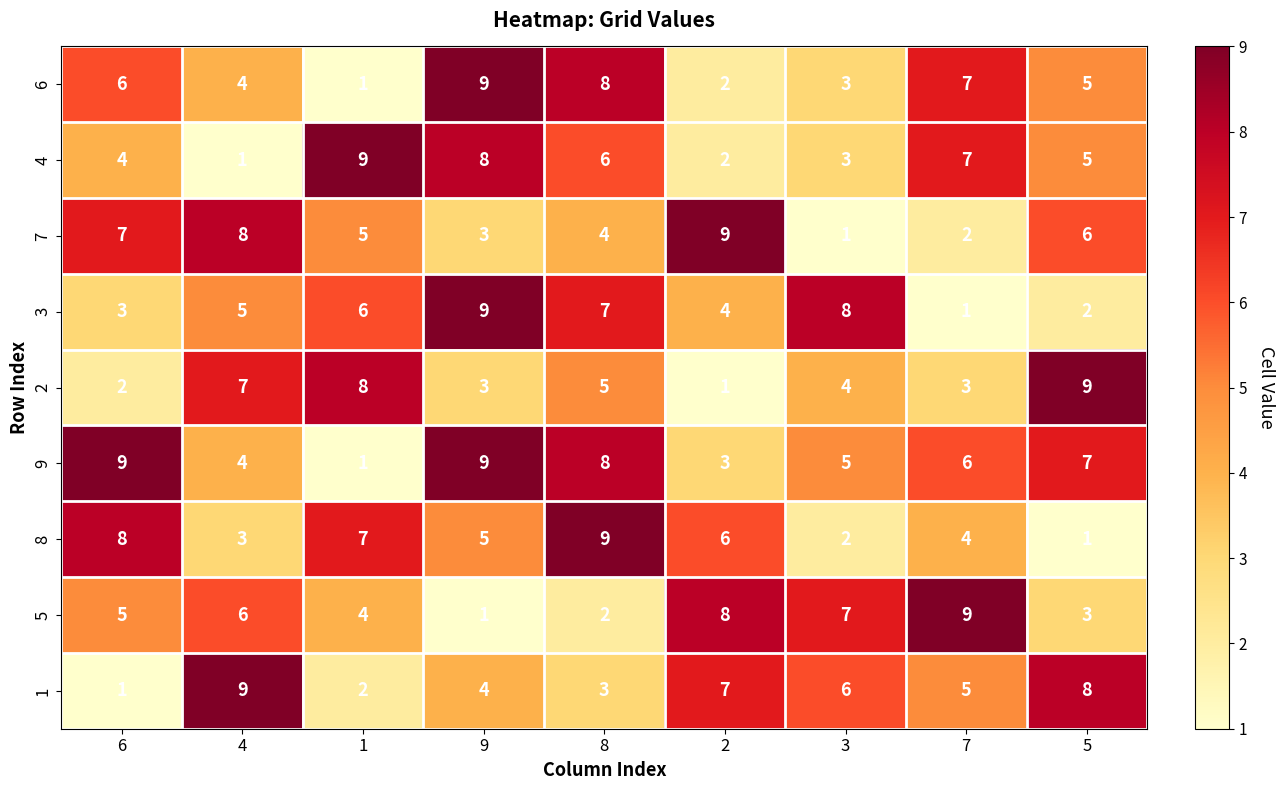

What is the difference between the highest and lowest values at 2?

8